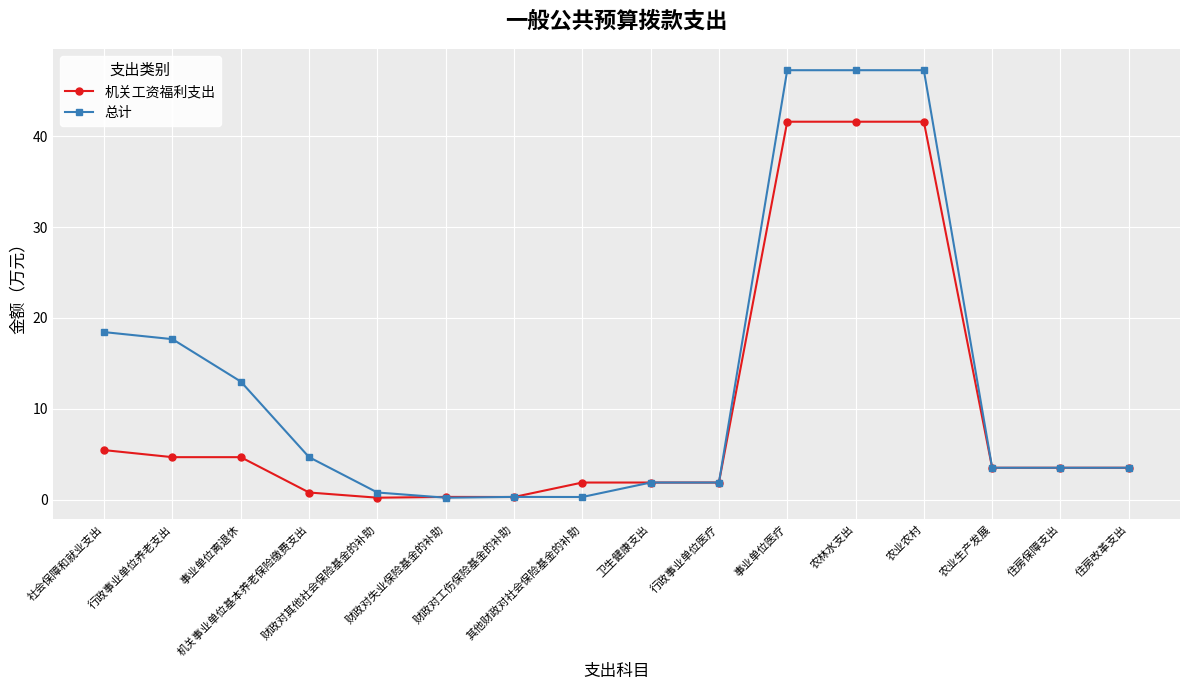

True or false: 总计 has a value of 17.7 at 行政事业单位养老支出.

True